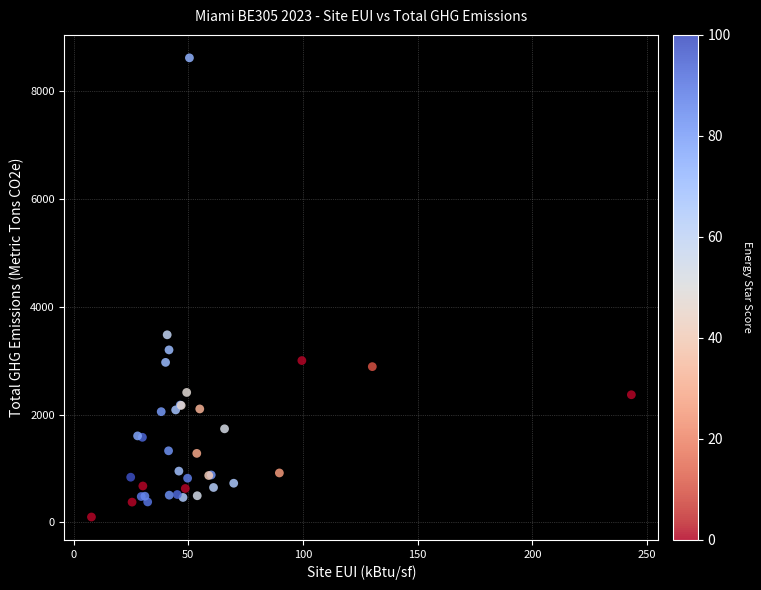

What Y value in the scatter plot is closest to 4361?

3481.7